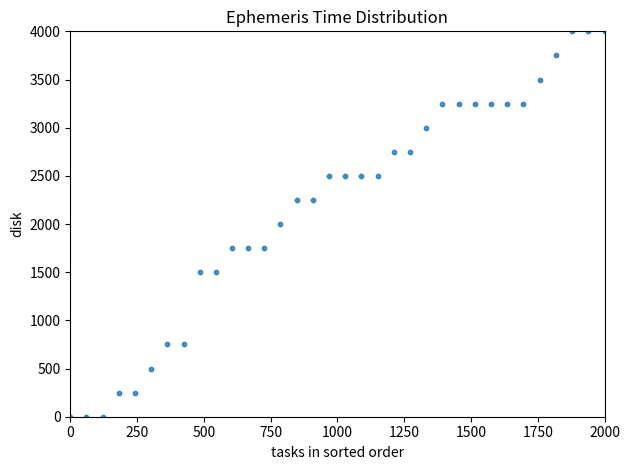

What is the range of X values (max minus min)?

2000.0